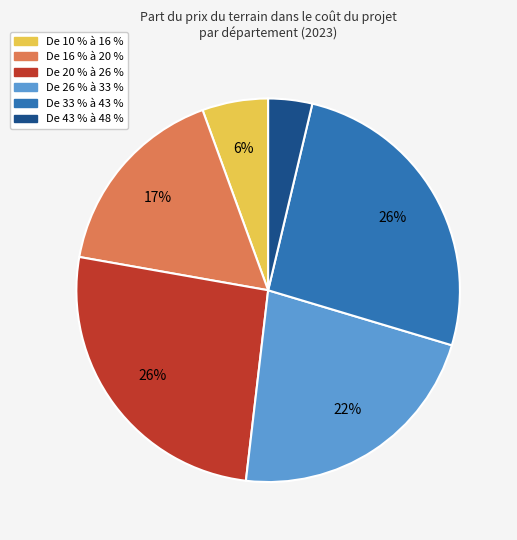

Between De 10 % à 16 % and De 33 % à 43 %, which is larger?

De 33 % à 43 %